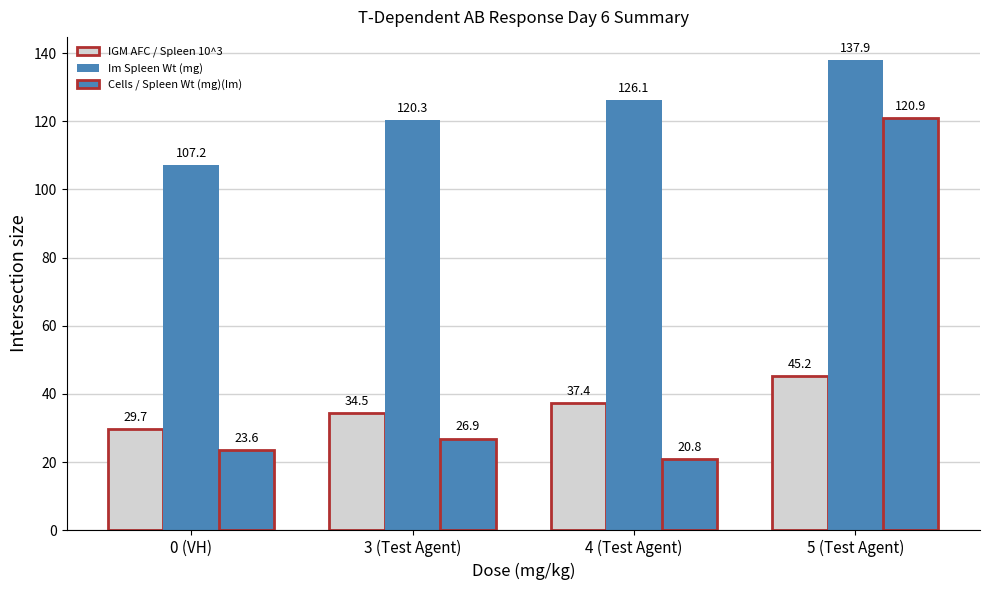

What is the sum of the IGM AFC / Spleen 10^3 values at 5 (Test Agent) and 0 (VH)?

74.9